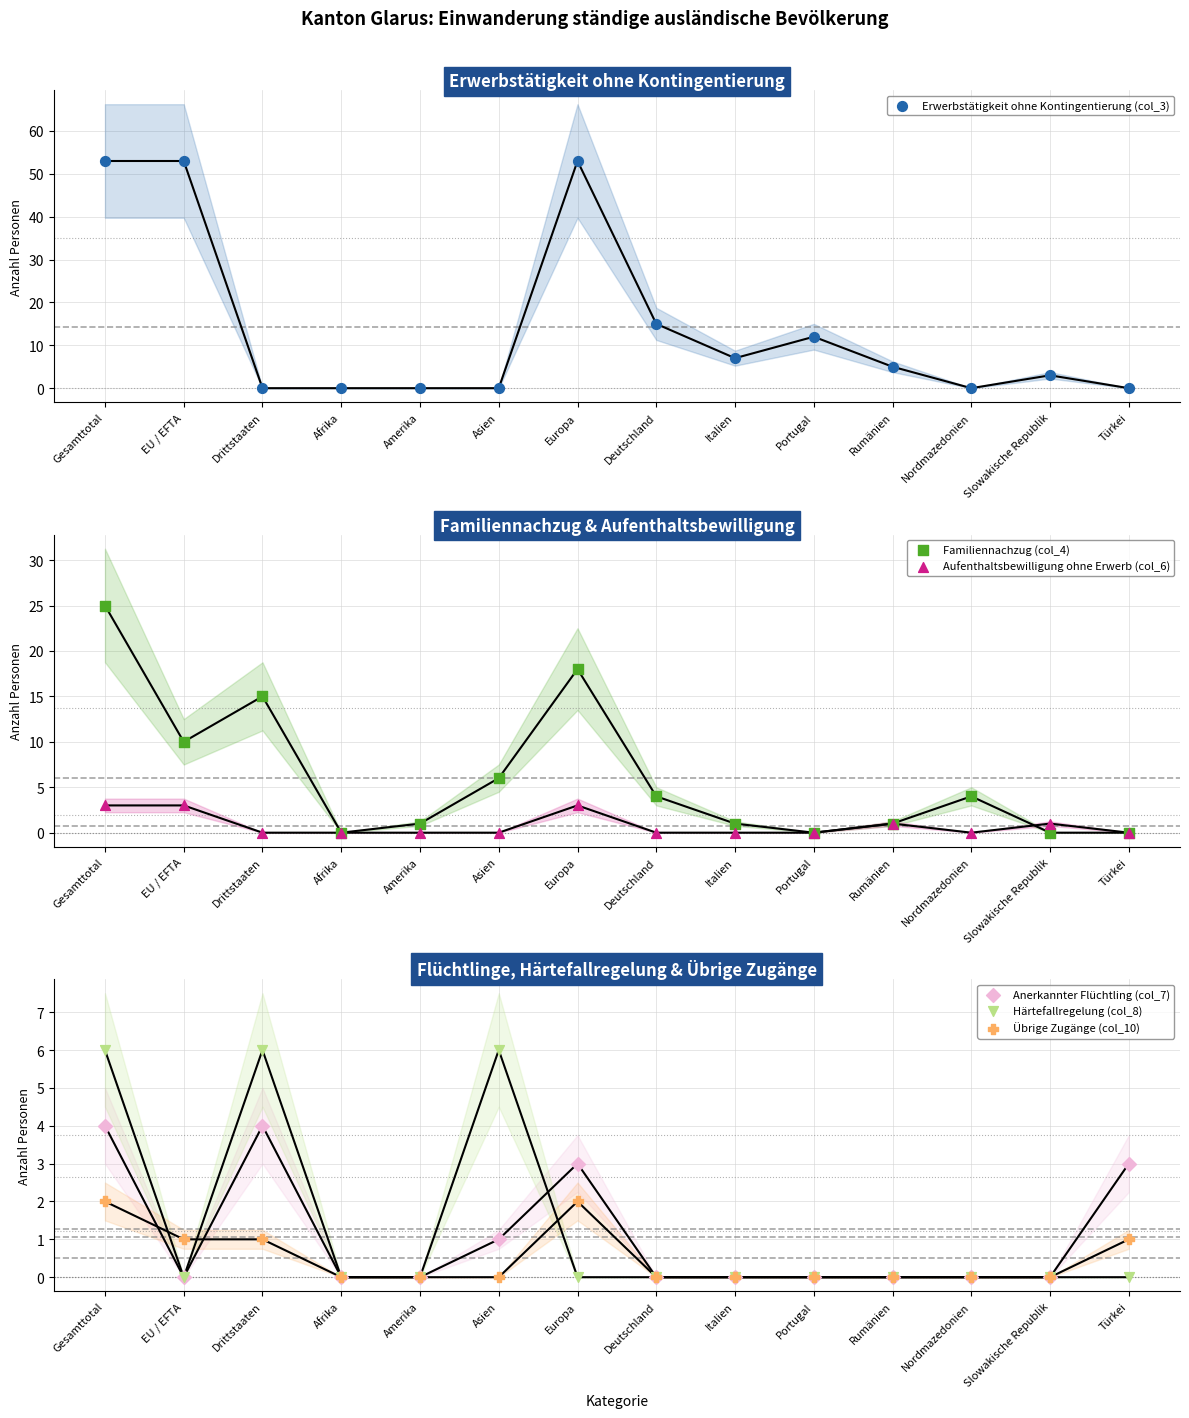

Which series contains the lowest Y value?

Erwerbstätigkeit ohne Kontingentierung (col_3)